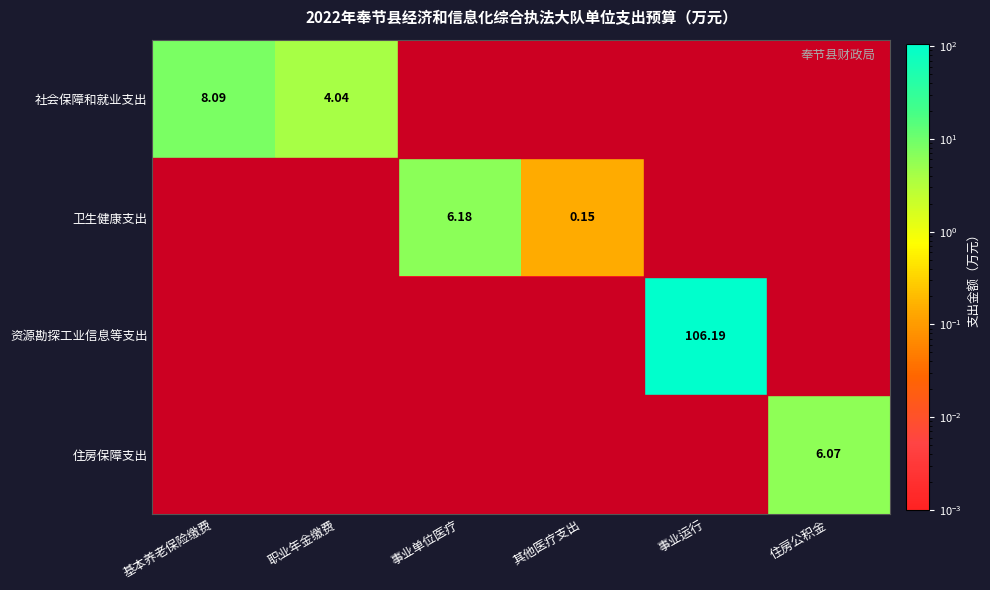

Rank the series by their maximum value, from lowest to highest.

住房保障支出, 卫生健康支出, 社会保障和就业支出, 资源勘探工业信息等支出